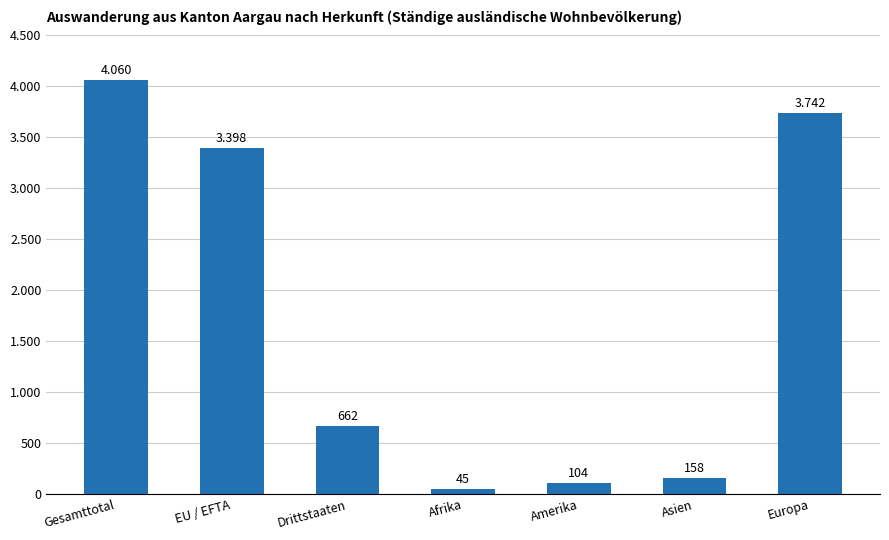

The chart shows a value of 3398 at EU / EFTA. True or false?

True